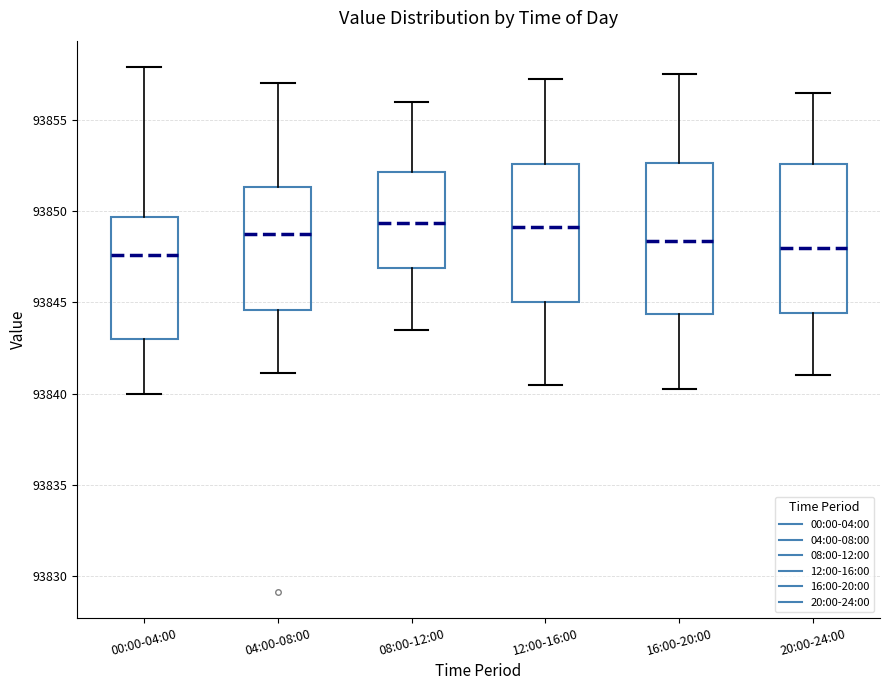

Where does the lower whisker of the box for 04:00-08:00 end on the y-axis? The values are not printed on the chart, so give them approximately, as read against the axis.

93841.0